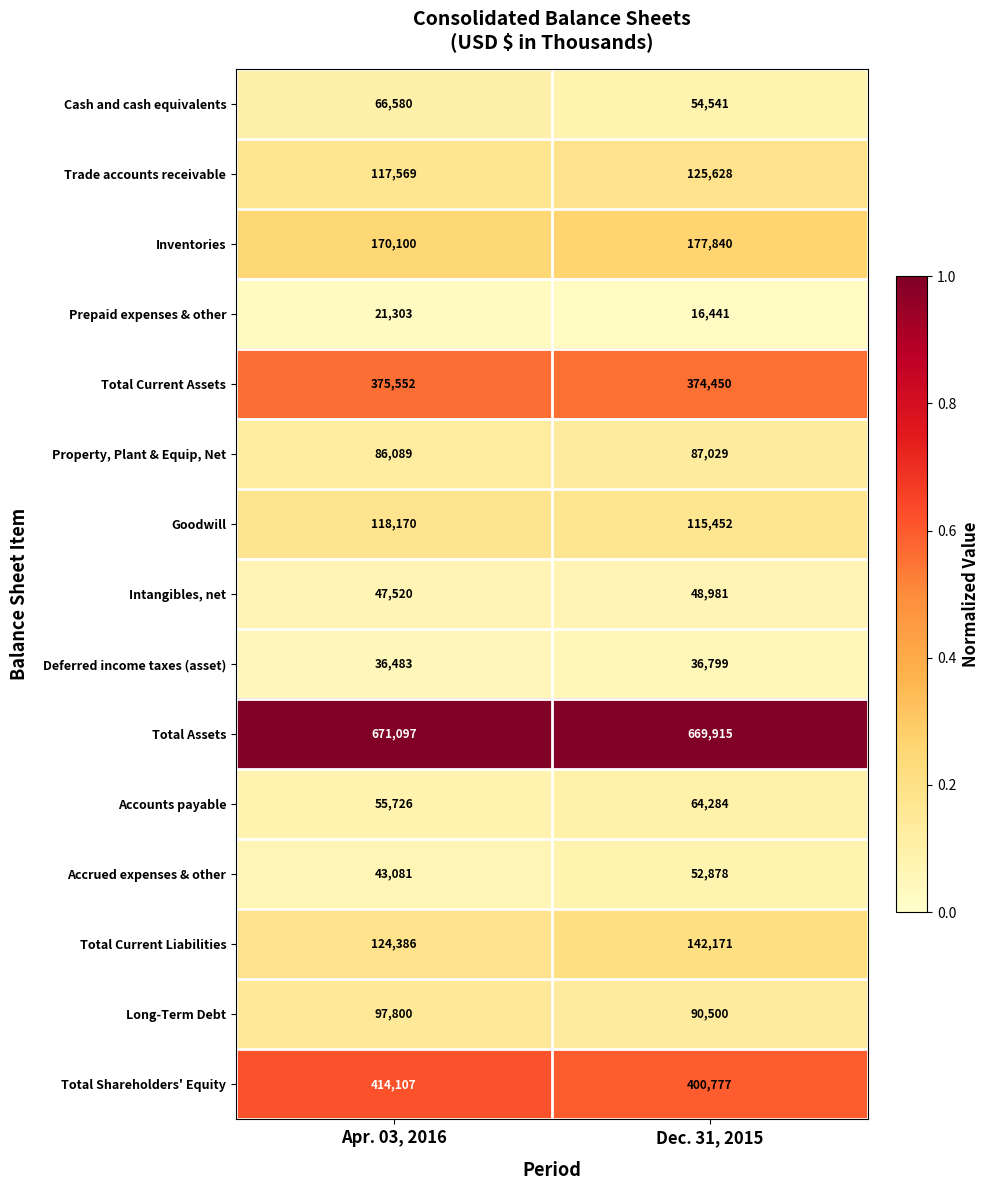

What is the difference between the maximum and minimum values in the Trade accounts receivable series?

8059